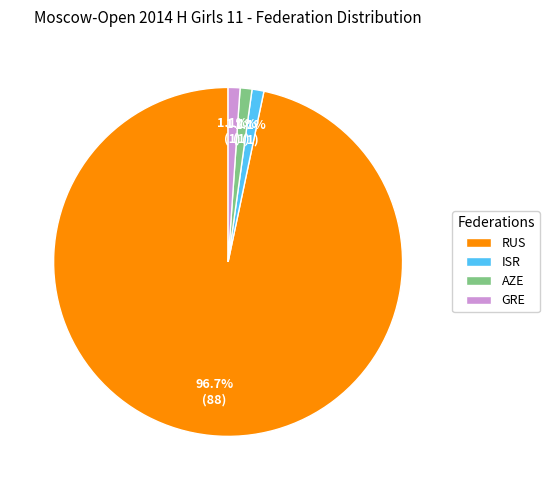

How many slices are in this pie chart?

4